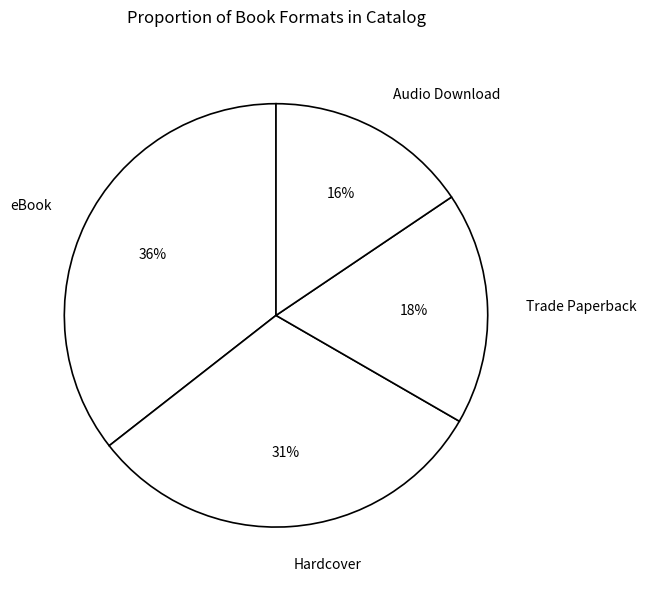

The eBook slice represents 36% of the pie. True or false?

True